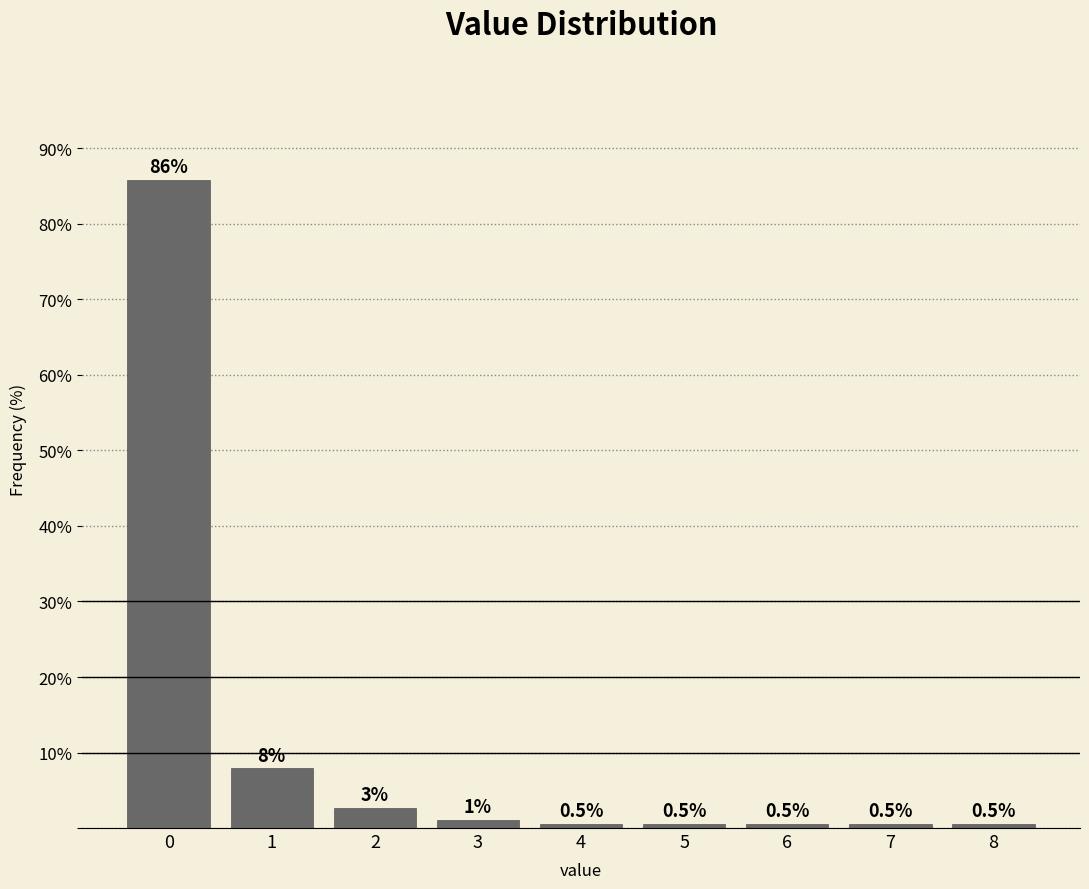

What is the sum of the values at 1 and 0?

93.7